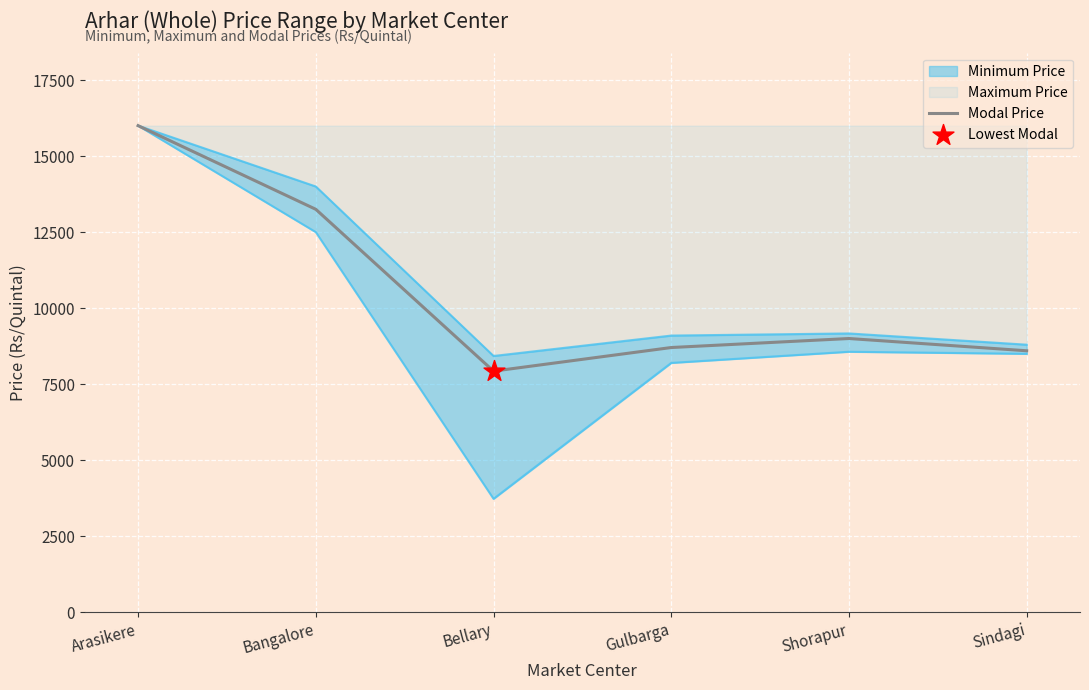

Between Arasikere and Shorapur, which is larger?

Arasikere